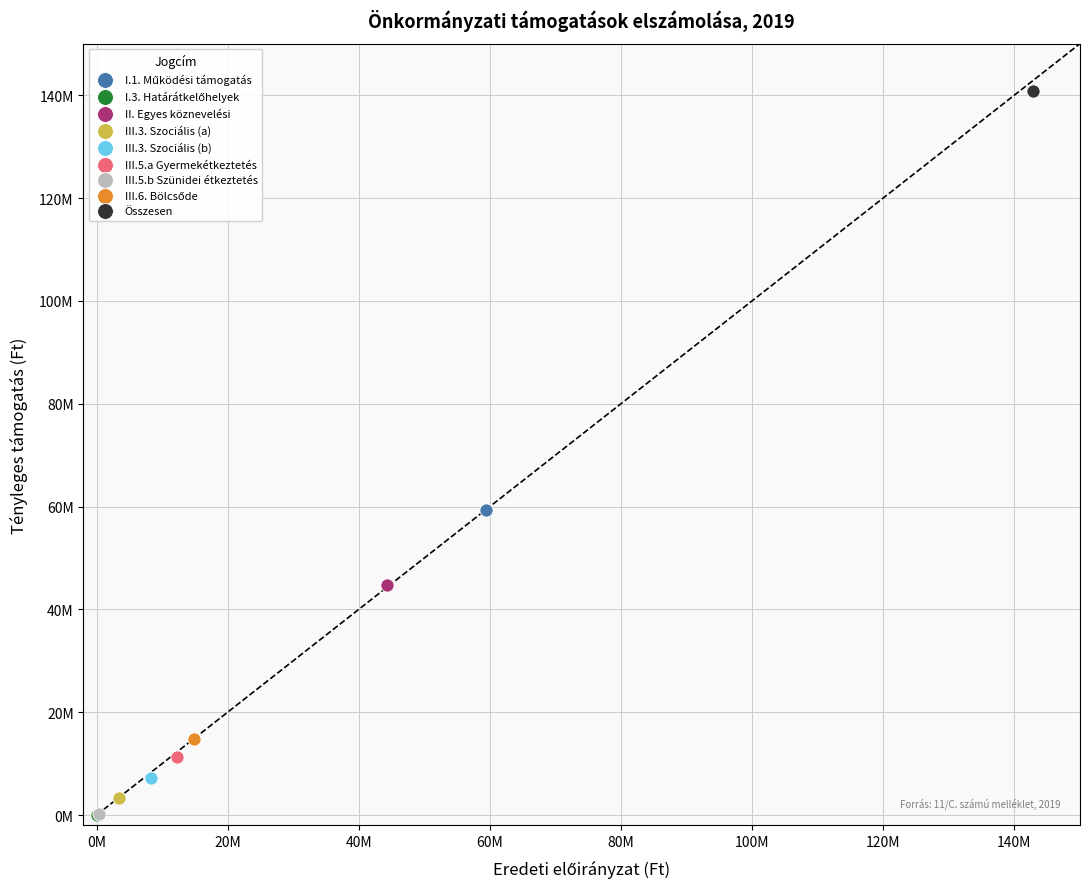

Which series reaches the maximum Y coordinate?

Összesen